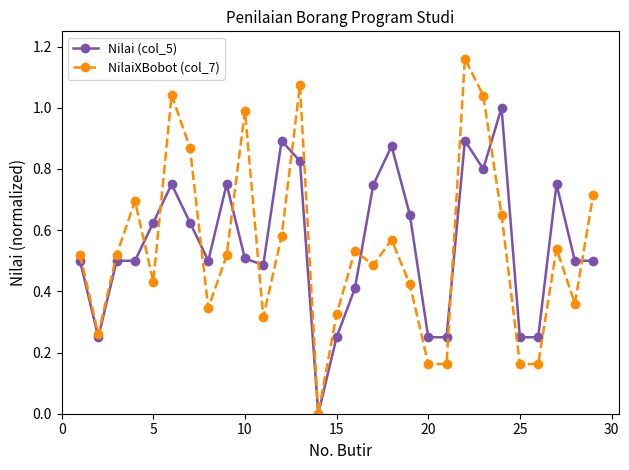

How many data points in Nilai (col_5) are above 0?

28